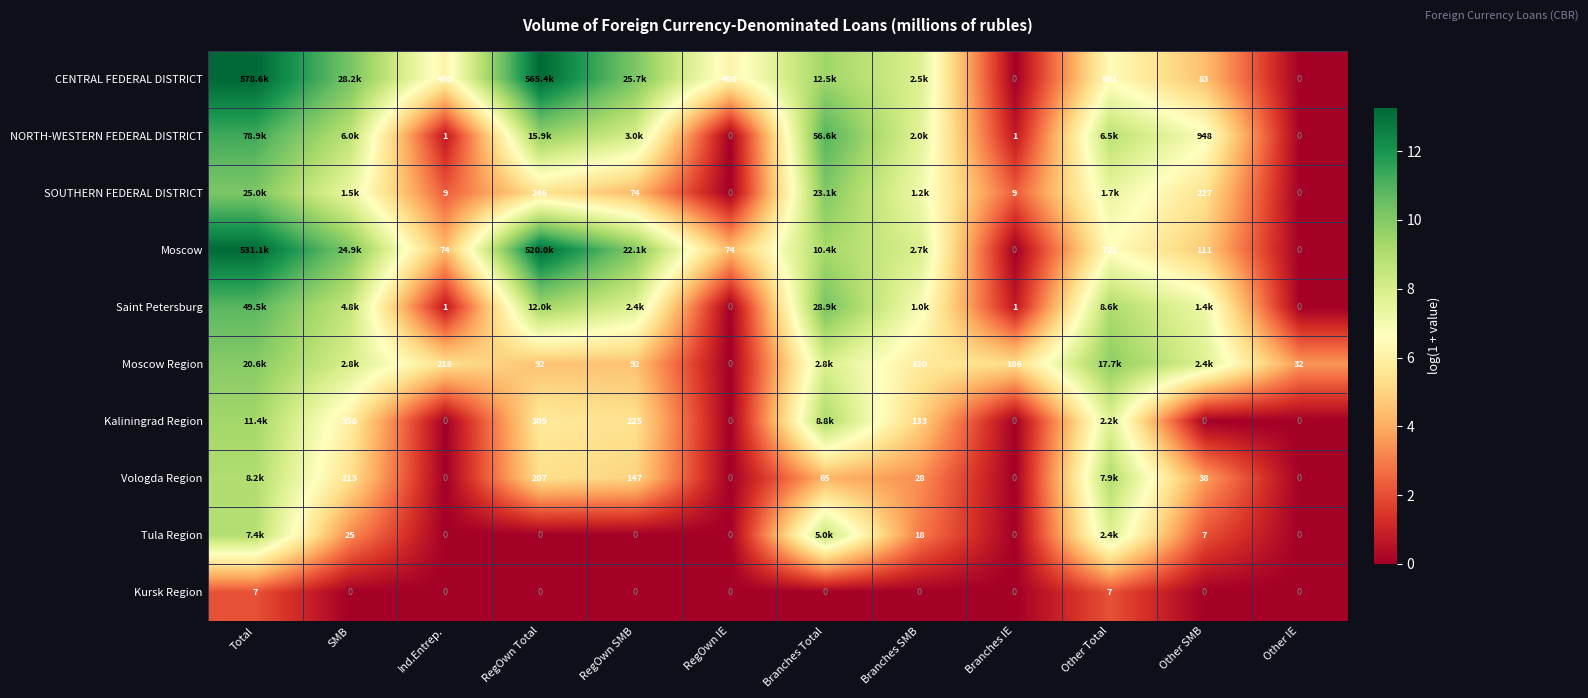

The value of Vologda Region at Branches Total is 4.2. True or false?

True